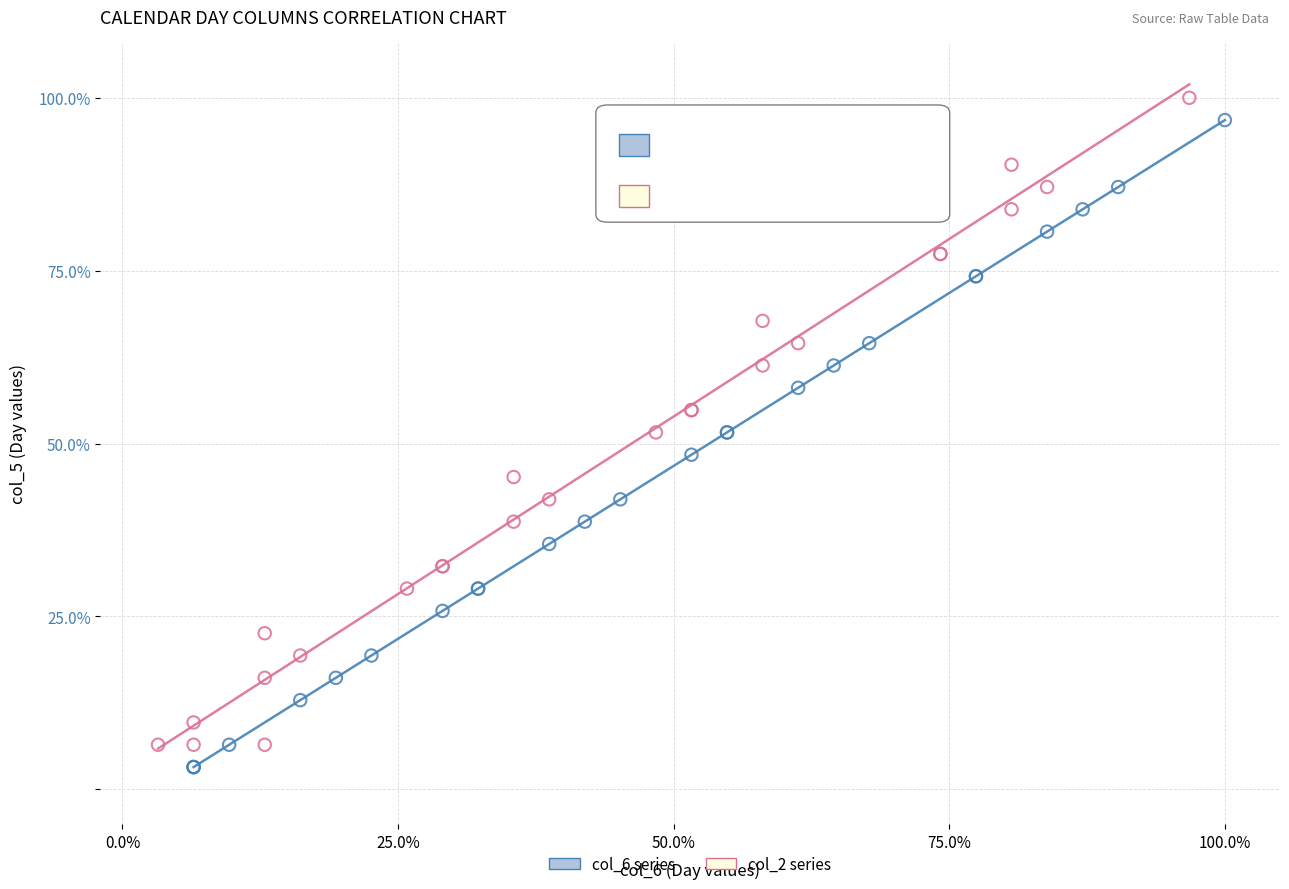

What are all the series names shown in the legend?

col_6 series, col_2 series